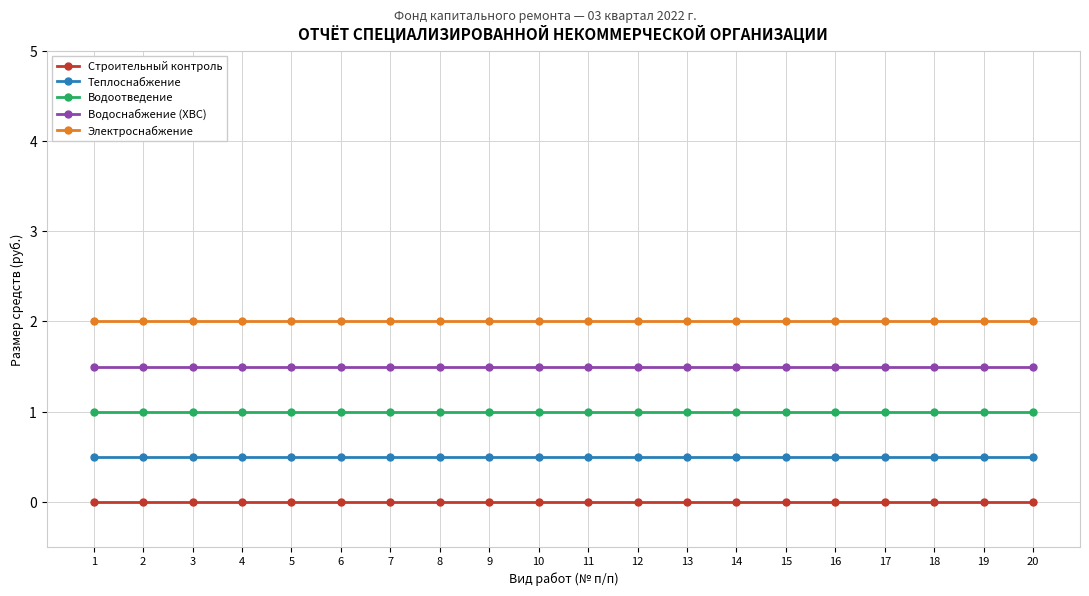

What is the total value across all series at 2?

5.0